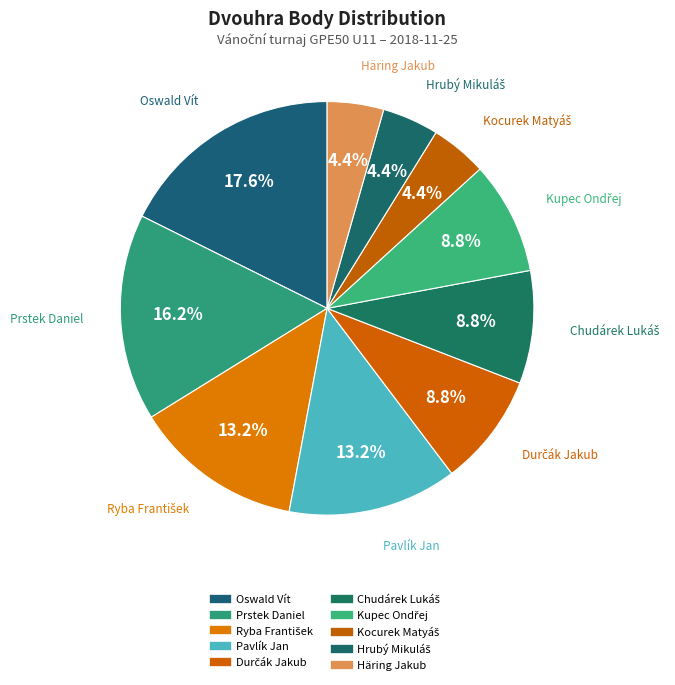

Count the number of slices in the pie.

10